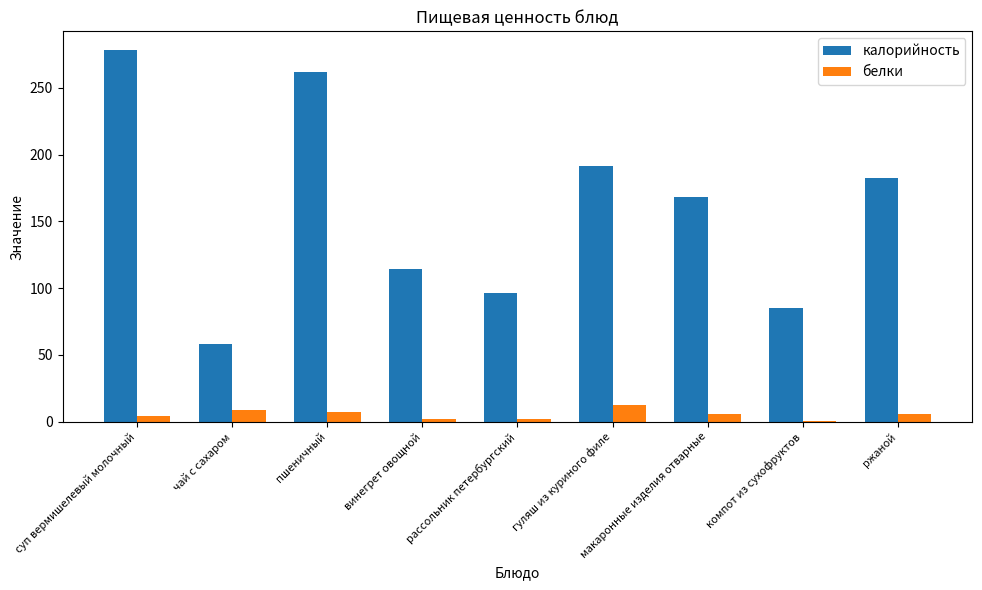

The калорийность series shows 182.7 at ржаной. True or false?

True